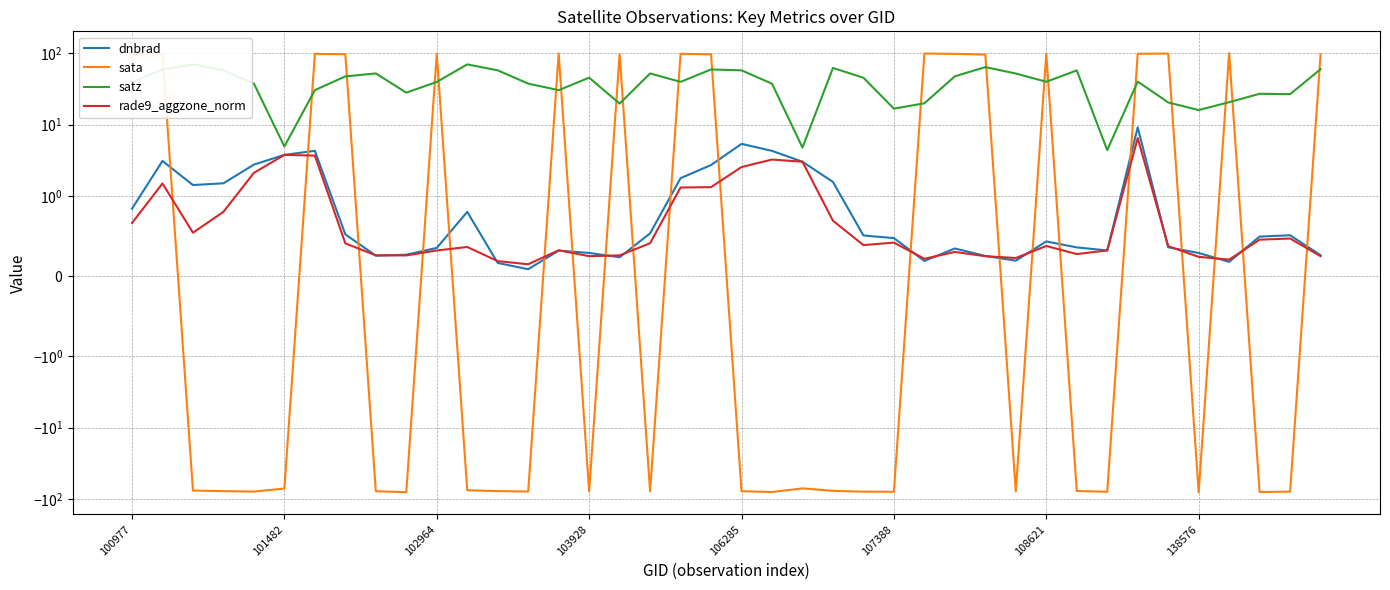

True or false: rade9_aggzone_norm and sata intersect in this chart.

True